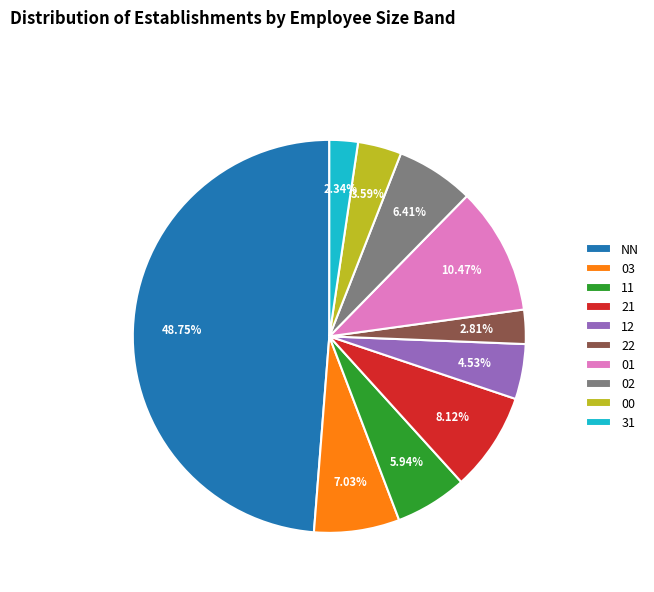

To the nearest percent, what percentage of the pie is 21?

8%